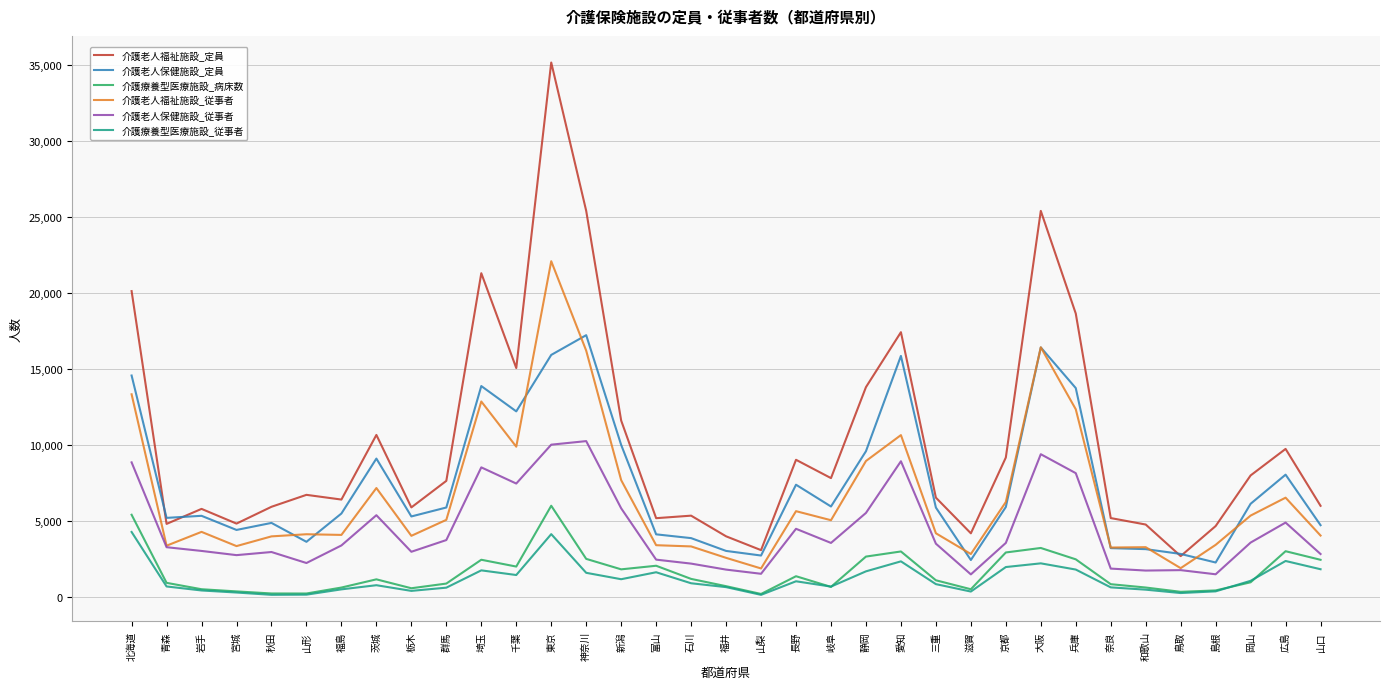

Which series has the largest total across all categories?

介護老人福祉施設_定員